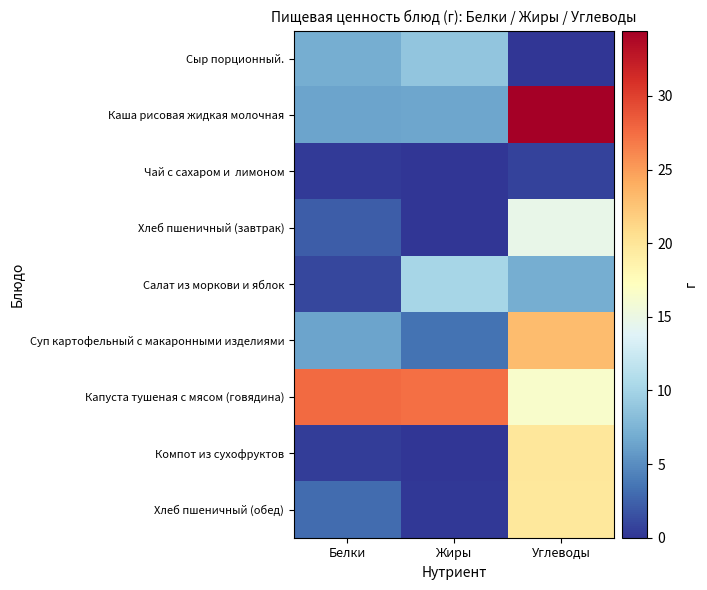

What is the maximum value shown in the chart?

34.4